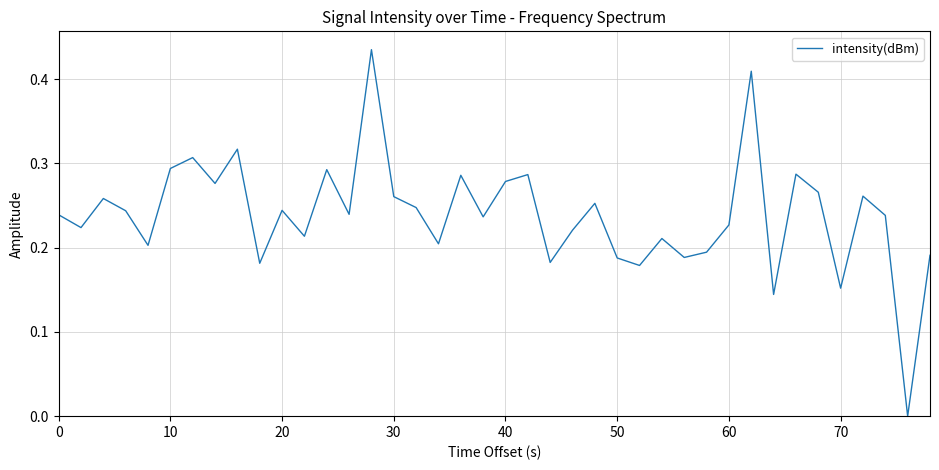

Does the chart display data point markers on the line(s)?

No